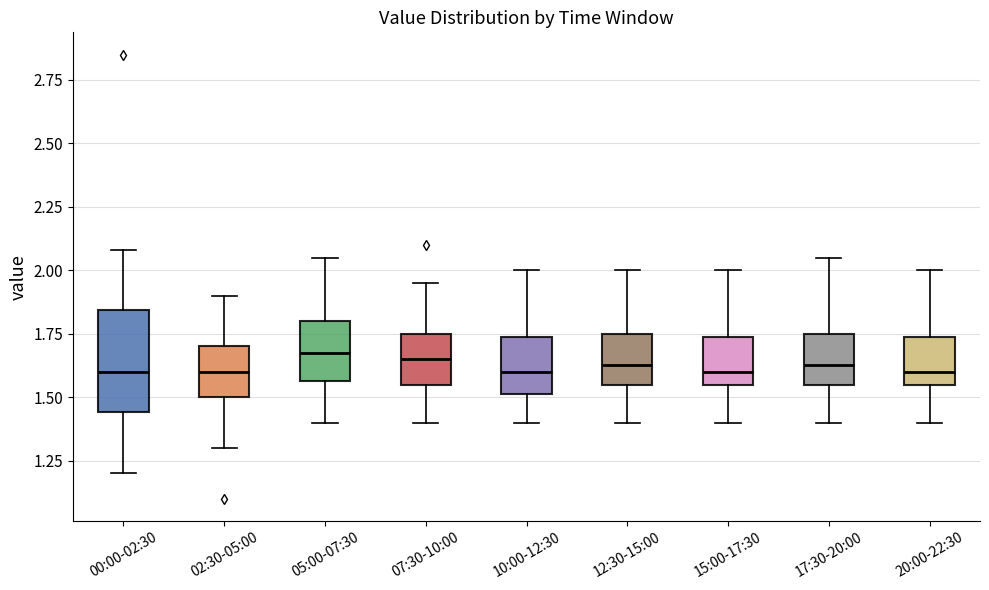

Reading left to right, transcribe this box plot: for each box, give where its median line is, the range the box spans, and where its two whiskers end, as read against the y-axis. The values are not printed on the chart, so give them approximately, as read against the axis.

00:00-02:30: median 1.60, box 1.45 to 1.85, whiskers 1.20 to 2.10
02:30-05:00: median 1.60, box 1.50 to 1.70, whiskers 1.30 to 1.90
05:00-07:30: median 1.70, box 1.55 to 1.80, whiskers 1.40 to 2.05
07:30-10:00: median 1.65, box 1.55 to 1.75, whiskers 1.40 to 1.95
10:00-12:30: median 1.60, box 1.50 to 1.75, whiskers 1.40 to 2.00
12:30-15:00: median 1.65, box 1.55 to 1.75, whiskers 1.40 to 2.00
15:00-17:30: median 1.60, box 1.55 to 1.75, whiskers 1.40 to 2.00
17:30-20:00: median 1.65, box 1.55 to 1.75, whiskers 1.40 to 2.05
20:00-22:30: median 1.60, box 1.55 to 1.75, whiskers 1.40 to 2.00